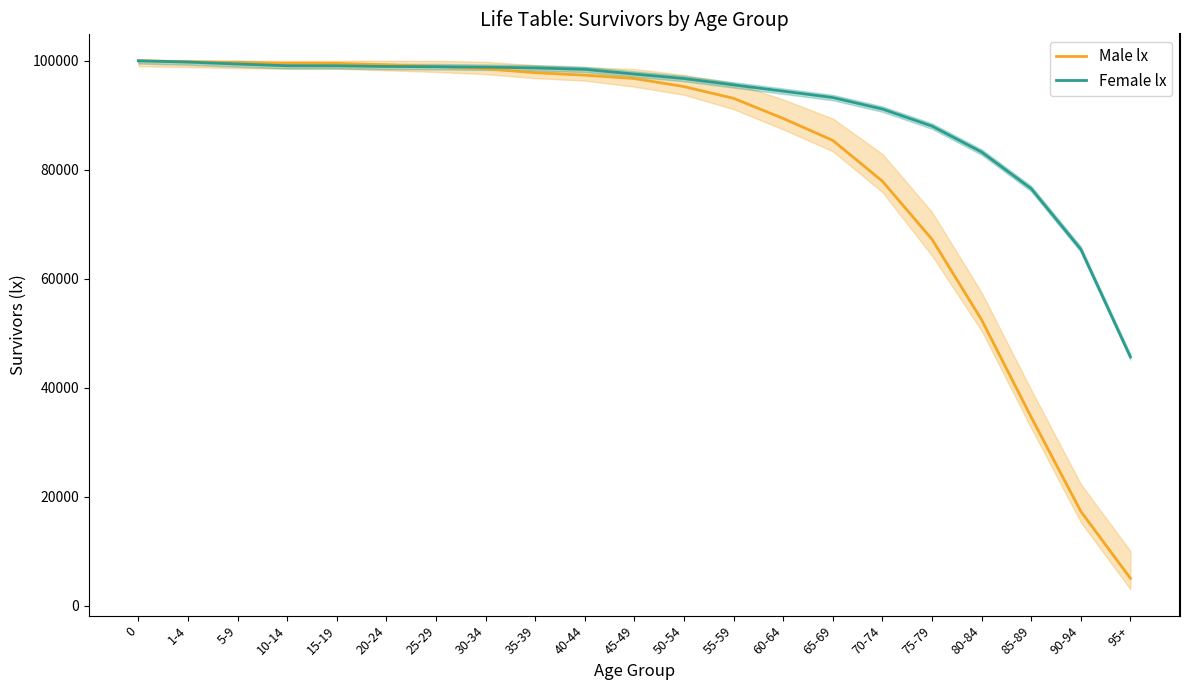

Reading right to left, list all the values displayed in this chart.

Male lx: 95+=5069	90-94=17361	85-89=34629	80-84=52486	75-79=67255	70-74=77907	65-69=85389	60-64=89416	55-59=93110	50-54=95261	45-49=96740	40-44=97354	35-39=97806	30-34=98537	25-29=98953	20-24=99252	15-19=99525	10-14=99531	5-9=99651	1-4=99845	0=100000
Female lx: 95+=45678	90-94=65432	85-89=76543	80-84=83254	75-79=88012	70-74=91139	65-69=93251	60-64=94423	55-59=95577	50-54=96737	45-49=97560	40-44=98424	35-39=98691	30-34=98822	25-29=98906	20-24=98950	15-19=99074	10-14=99084	5-9=99402	1-4=99761	0=100000